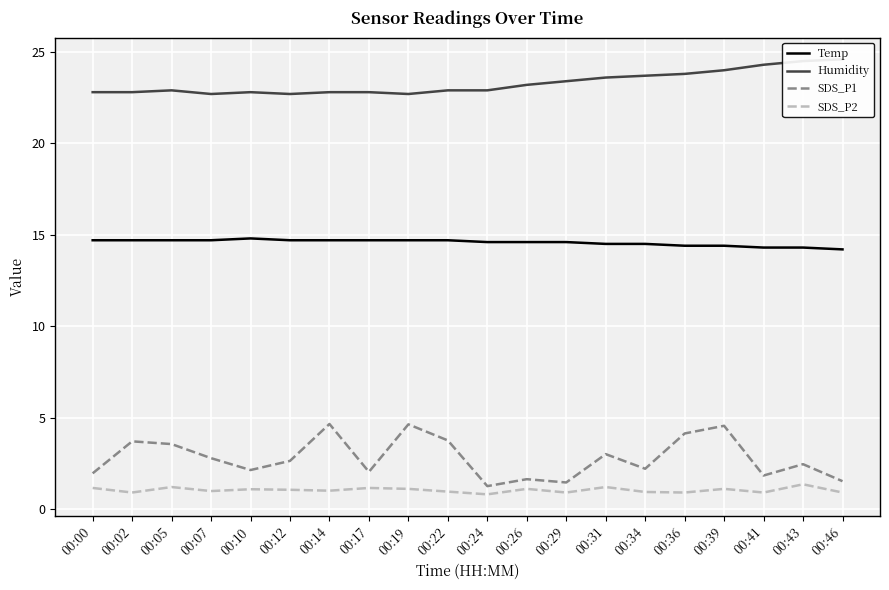

The SDS_P2 series shows 0.4 at 00:19. True or false?

False